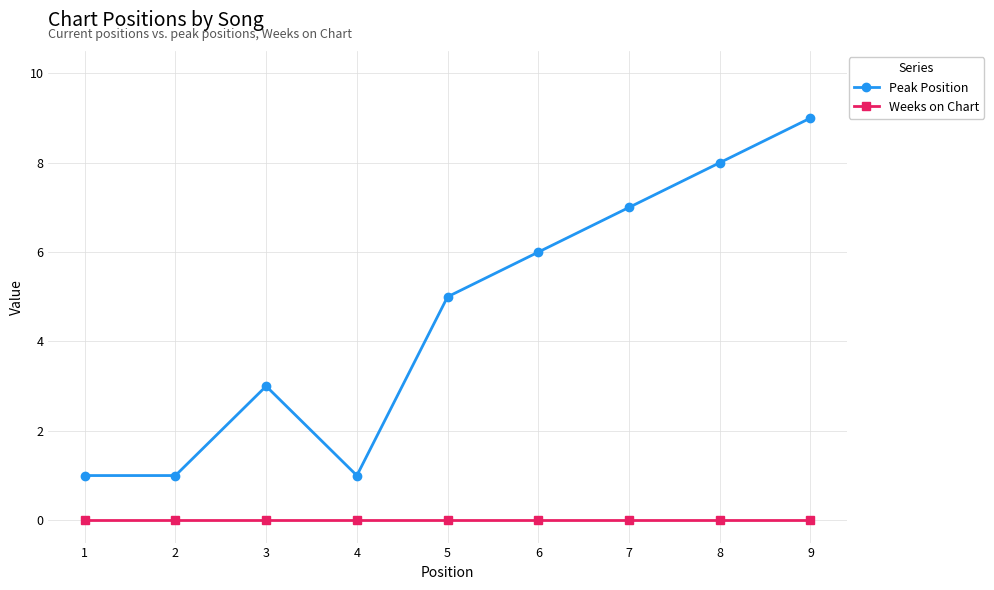

The Weeks on Chart series shows 0 at 4. True or false?

True